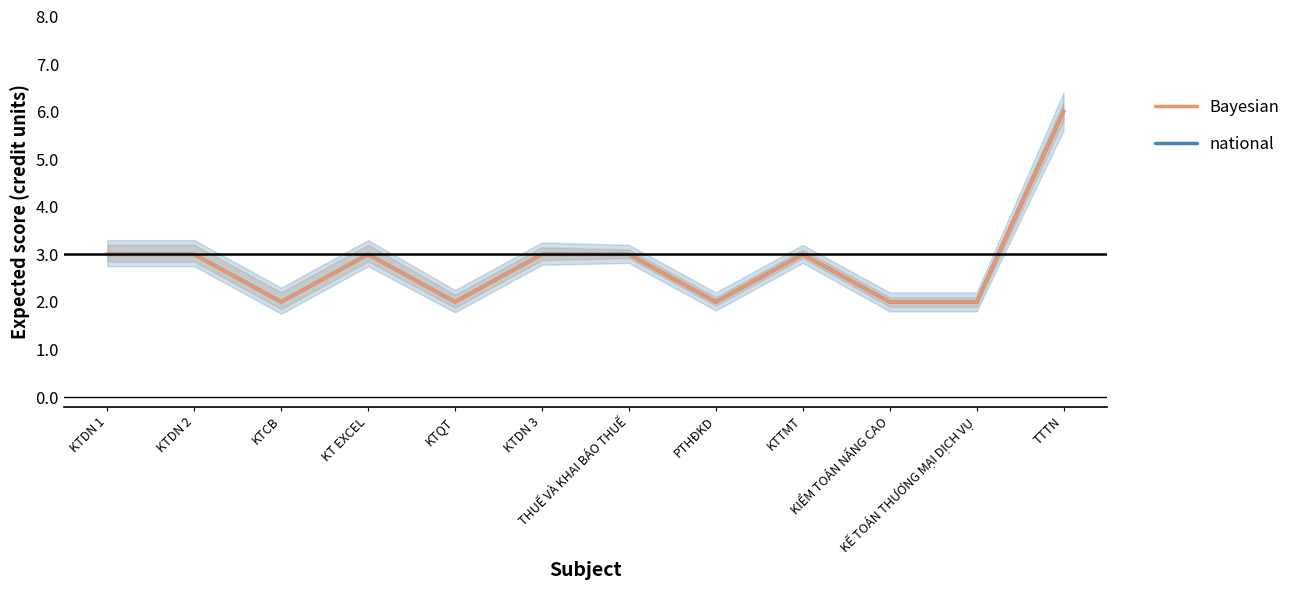

Which label corresponds to the largest value in the chart?

TTTN